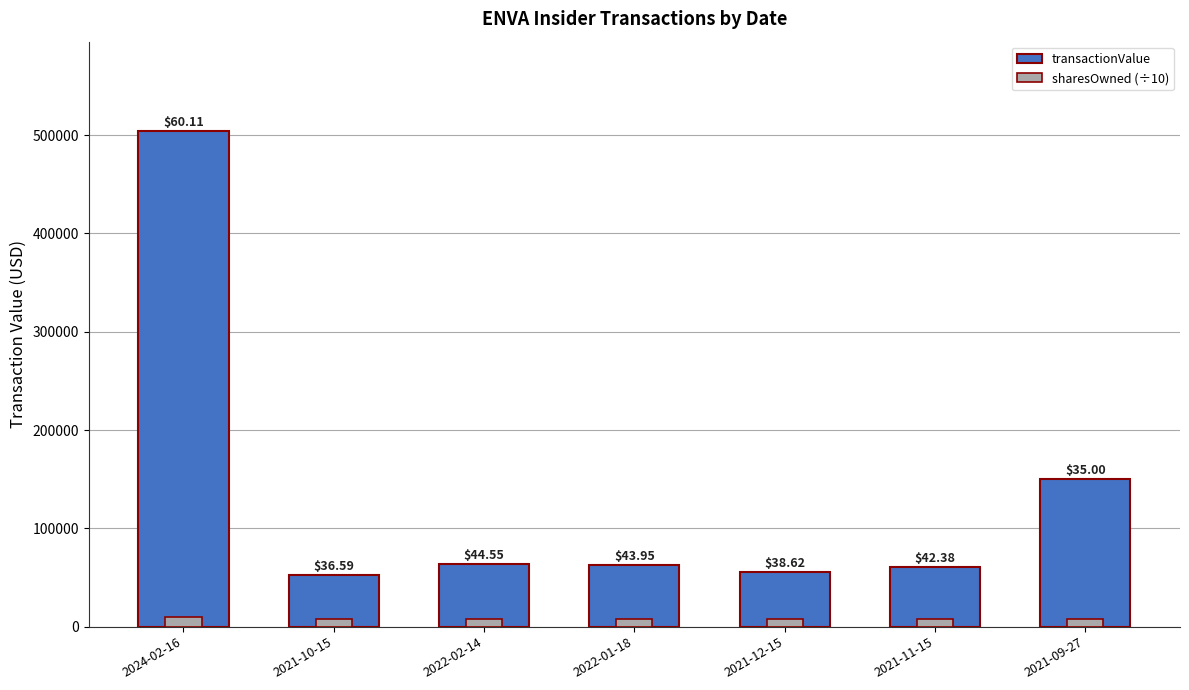

What is the label of the 6th bar from the right?

2021-10-15